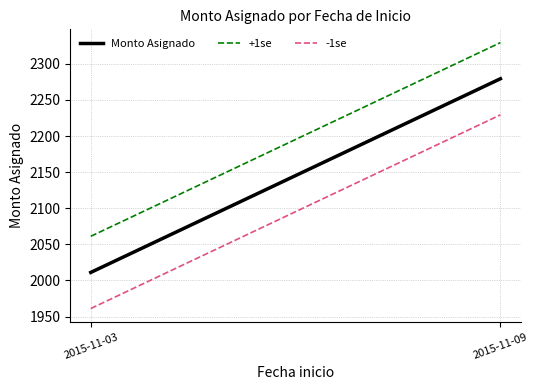

What are all the series names shown in the legend?

Monto Asignado, +1se, -1se